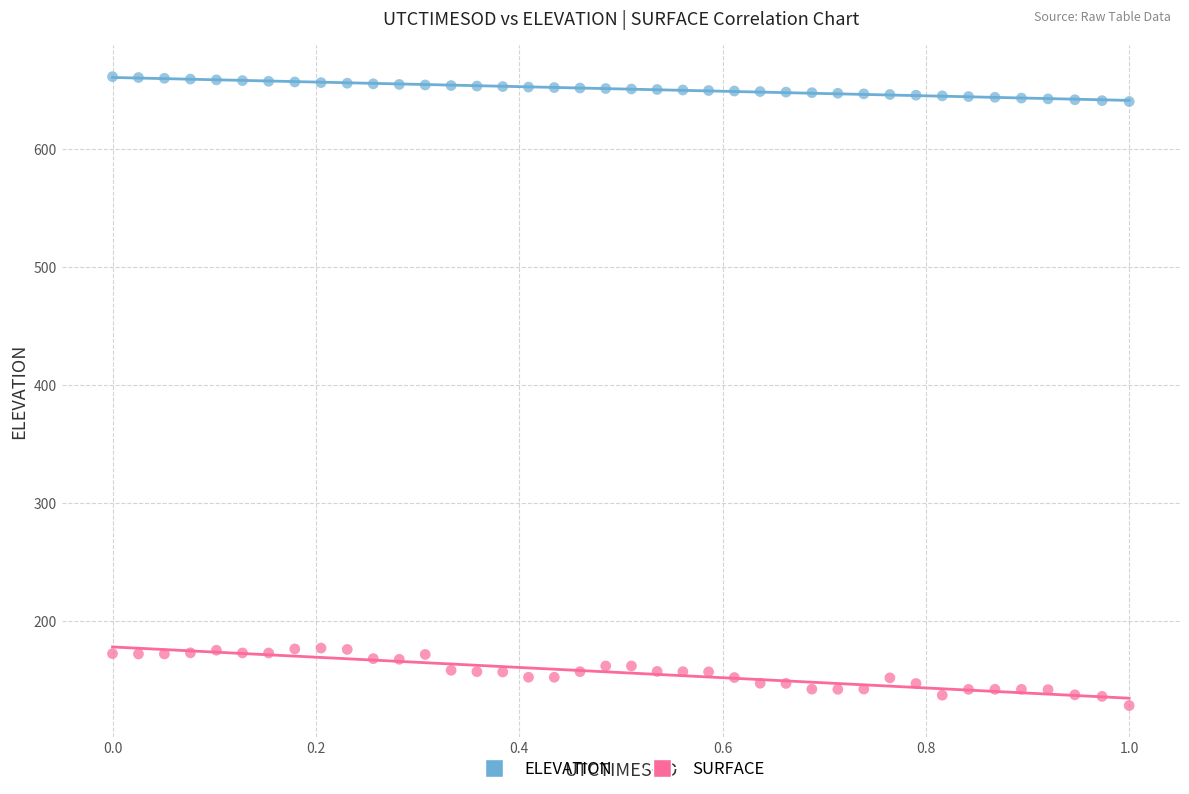

Across all data points, what is the range of Y values (max minus min)?

533.0